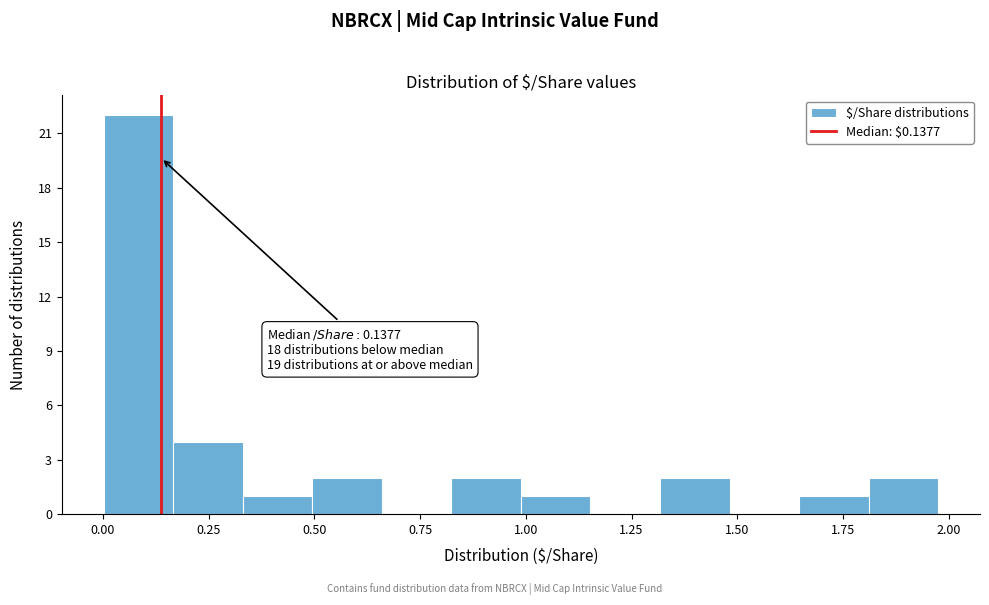

Read against the x-axis, roughly where is the centre of the tallest bar?

0.10